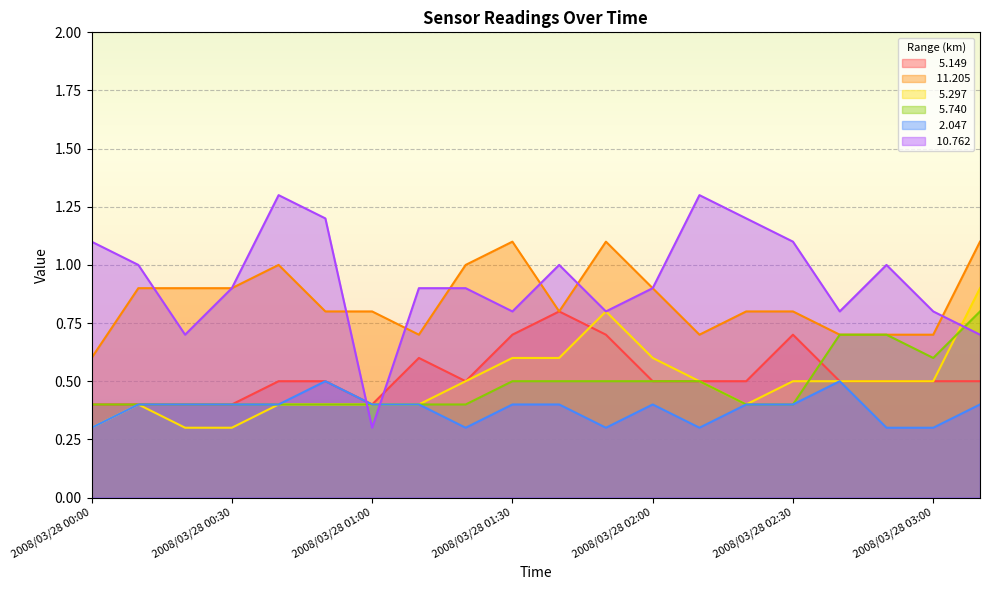

In   5.740, how many points are lower than both neighbors (excluding endpoints)?

1